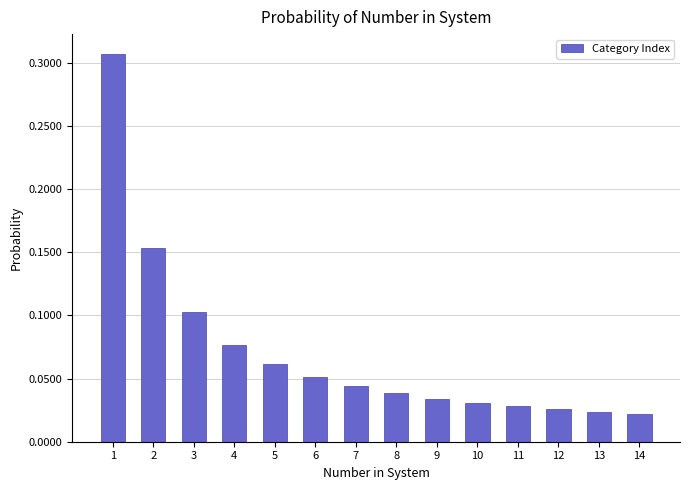

What is the sum of all values?

1.0